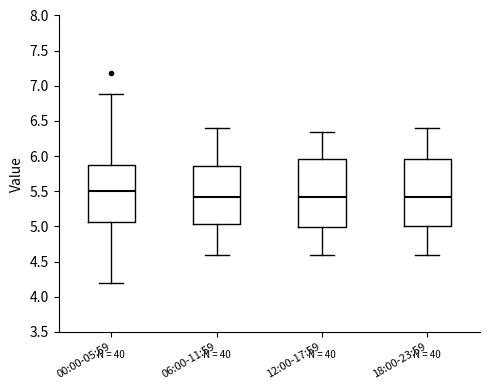

Where does the upper whisker of the box for 00:00-05:59 end on the y-axis? The values are not printed on the chart, so give them approximately, as read against the axis.

6.90